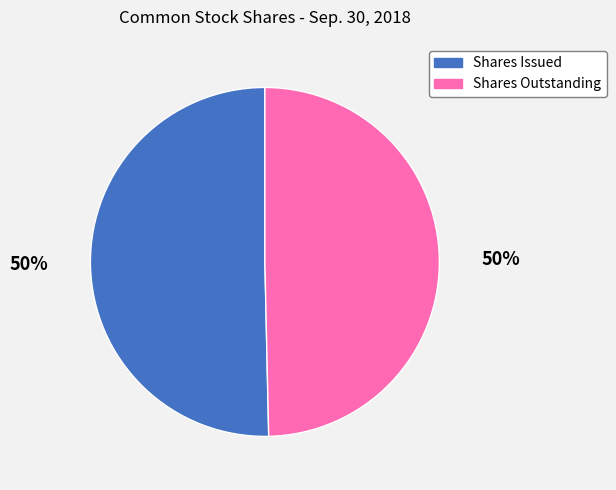

To the nearest percent, what percentage of the pie is Shares Issued?

50%